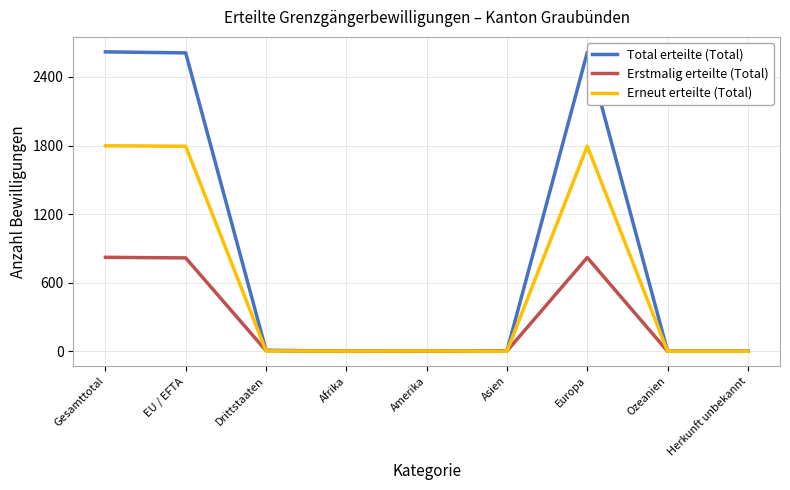

List the series in order of their peak value, lowest first.

Erstmalig erteilte (Total), Erneut erteilte (Total), Total erteilte (Total)